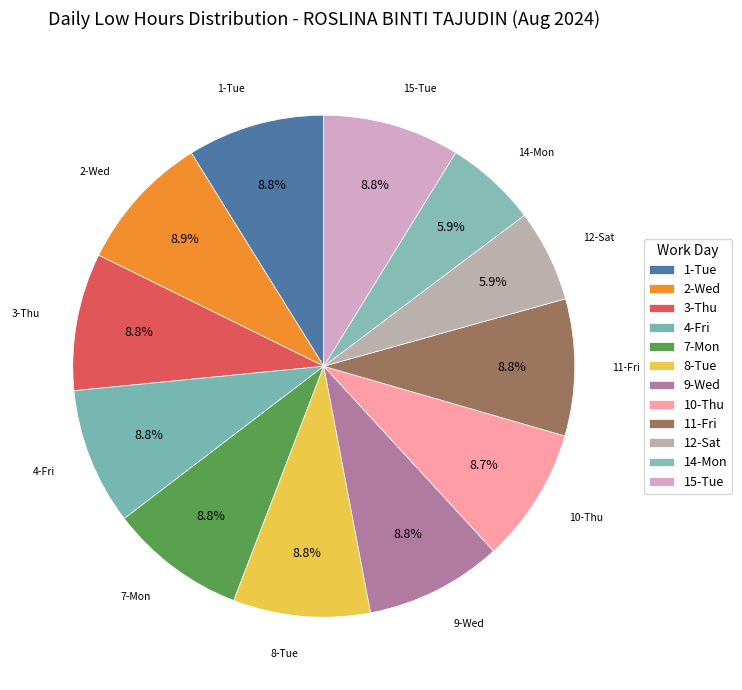

How many segments does this pie chart have?

12